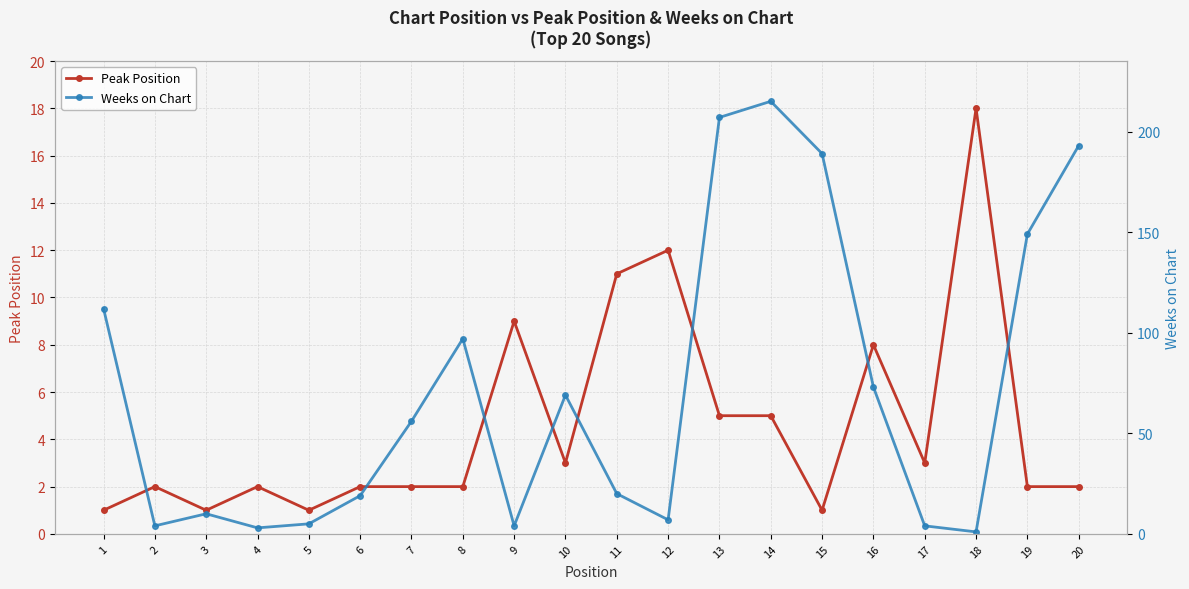

What is the sum of all Peak Position values?

92